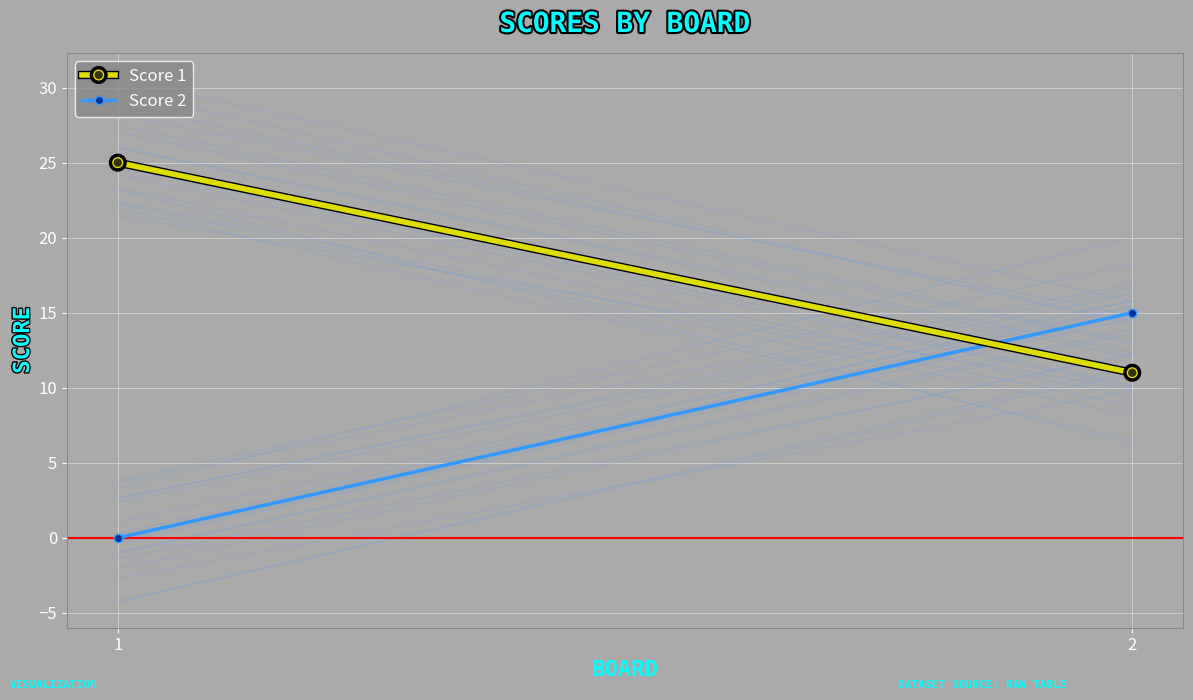

Which series changed the most between 1 and 2?

Score 2